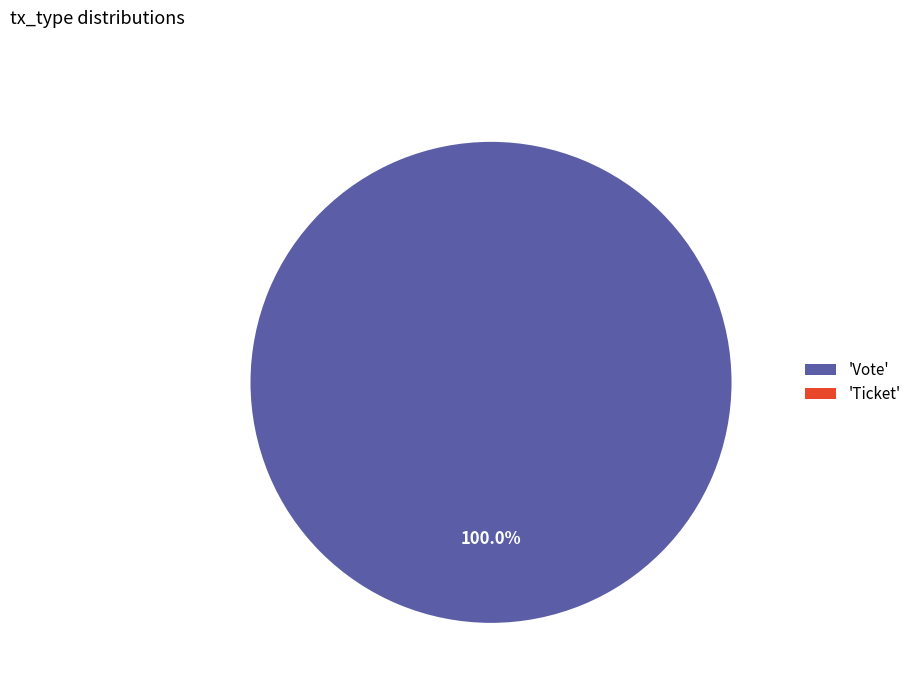

To the nearest percent, what percentage of the pie is Vote?

100%